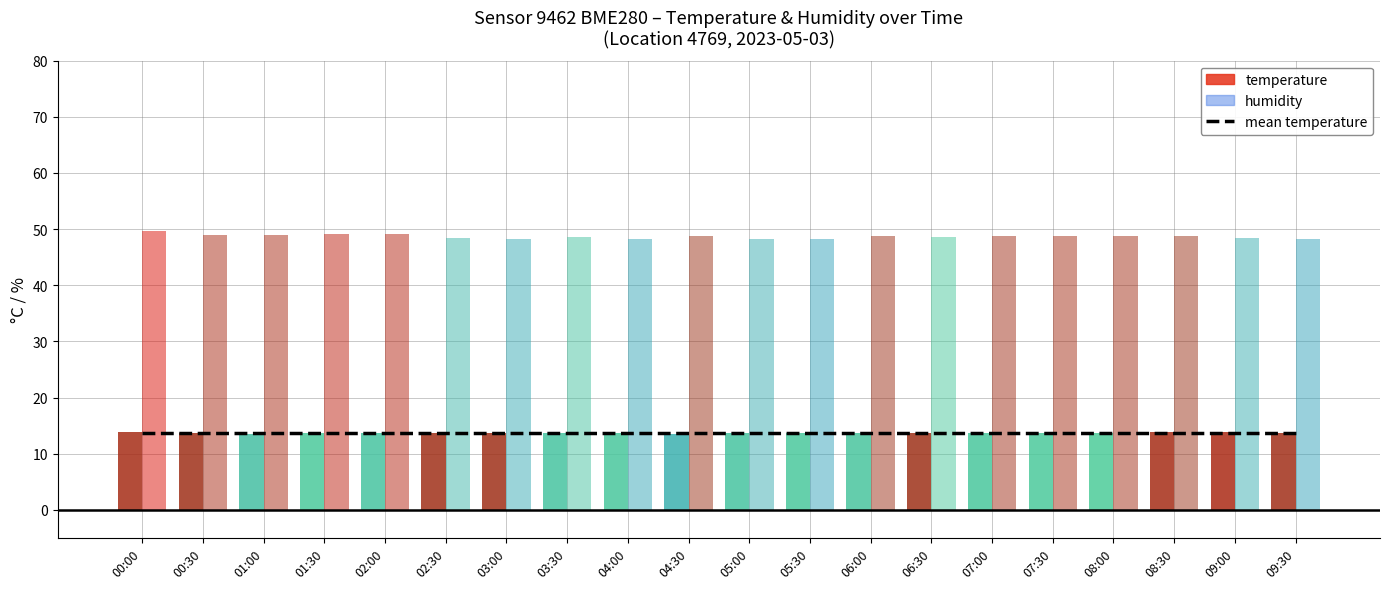

At 08:00, list the series in order from largest to smallest.

humidity, temperature, mean_temp